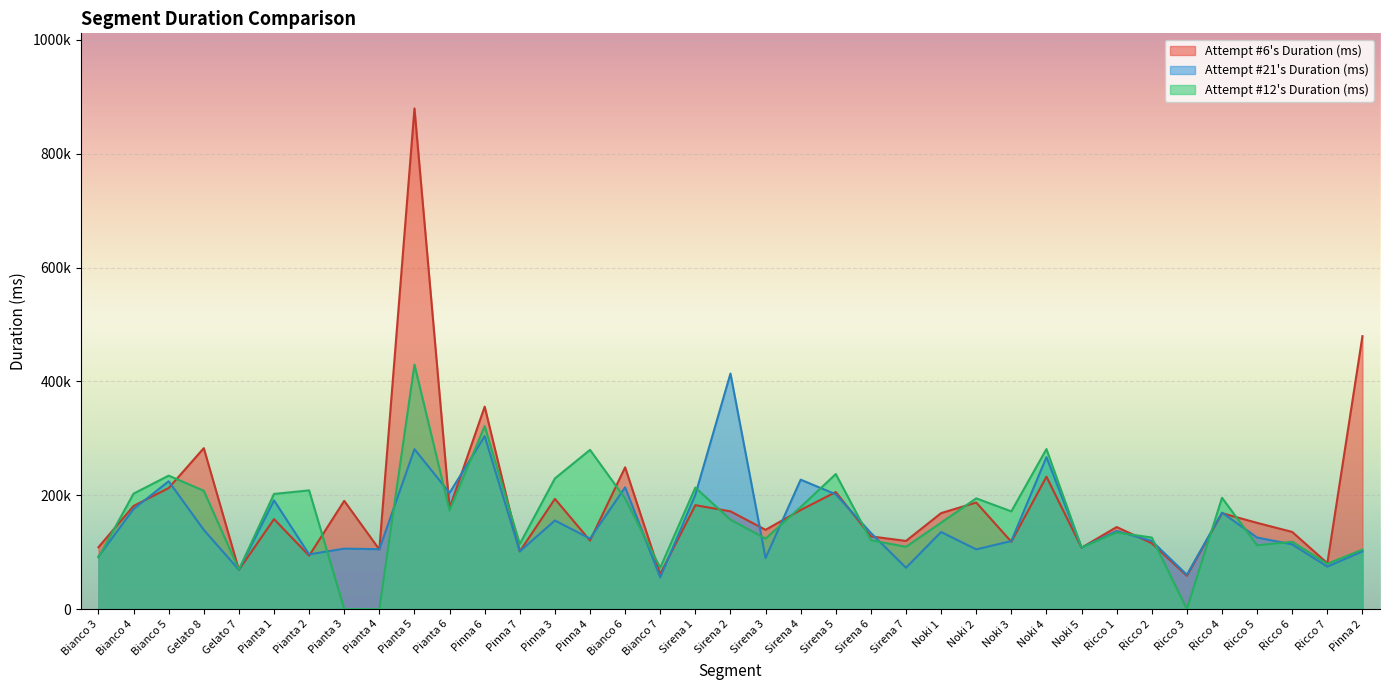

At how many categories does at least one series exceed 261692?

7